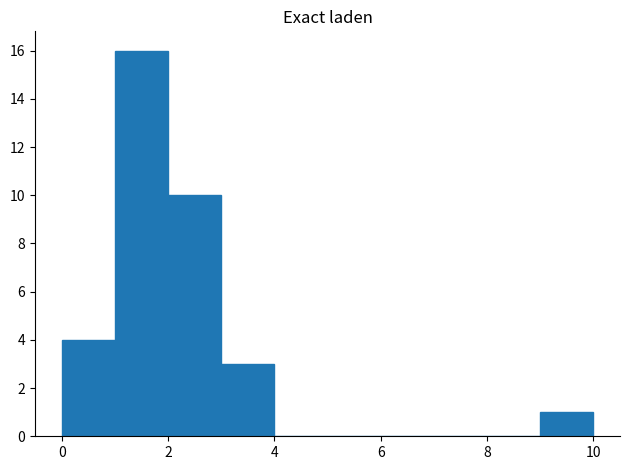

Reading left to right, transcribe this chart: for each bar, give the range it covers on the x-axis and its height. The values are not printed on the chart, so give them approximately, as read against the axis.

0 to 1: 4
1 to 2: 16
2 to 3: 10
3 to 4: 3
4 to 5: 0
5 to 6: 0
6 to 7: 0
7 to 8: 0
8 to 9: 0
9 to 10: 1